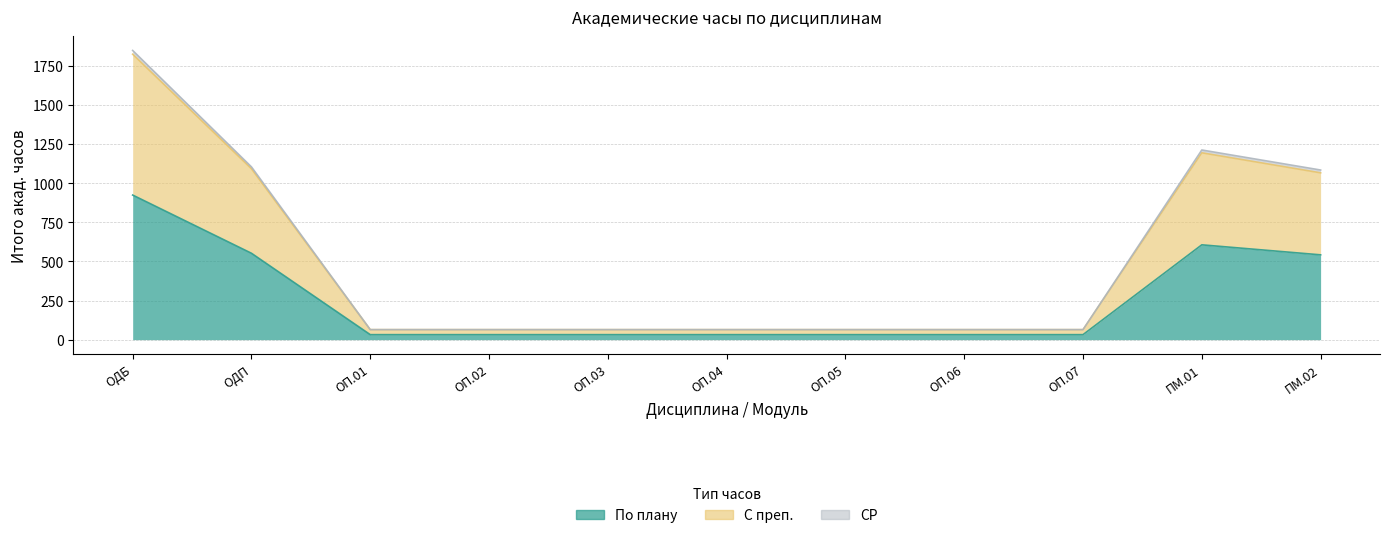

Reading left to right, transcribe all the data shown in this chart.

По плану: ОДБ=924	ОДП=552	ОП.01=32	ОП.02=32	ОП.03=32	ОП.04=32	ОП.05=32	ОП.06=32	ОП.07=32	ПМ.01=606	ПМ.02=542
С преп.: ОДБ=1824	ОДП=1092	ОП.01=64	ОП.02=64	ОП.03=64	ОП.04=64	ОП.05=64	ОП.06=64	ОП.07=64	ПМ.01=1194	ПМ.02=1066
СР: ОДБ=1848	ОДП=1104	ОП.01=64	ОП.02=64	ОП.03=64	ОП.04=64	ОП.05=64	ОП.06=64	ОП.07=64	ПМ.01=1212	ПМ.02=1084